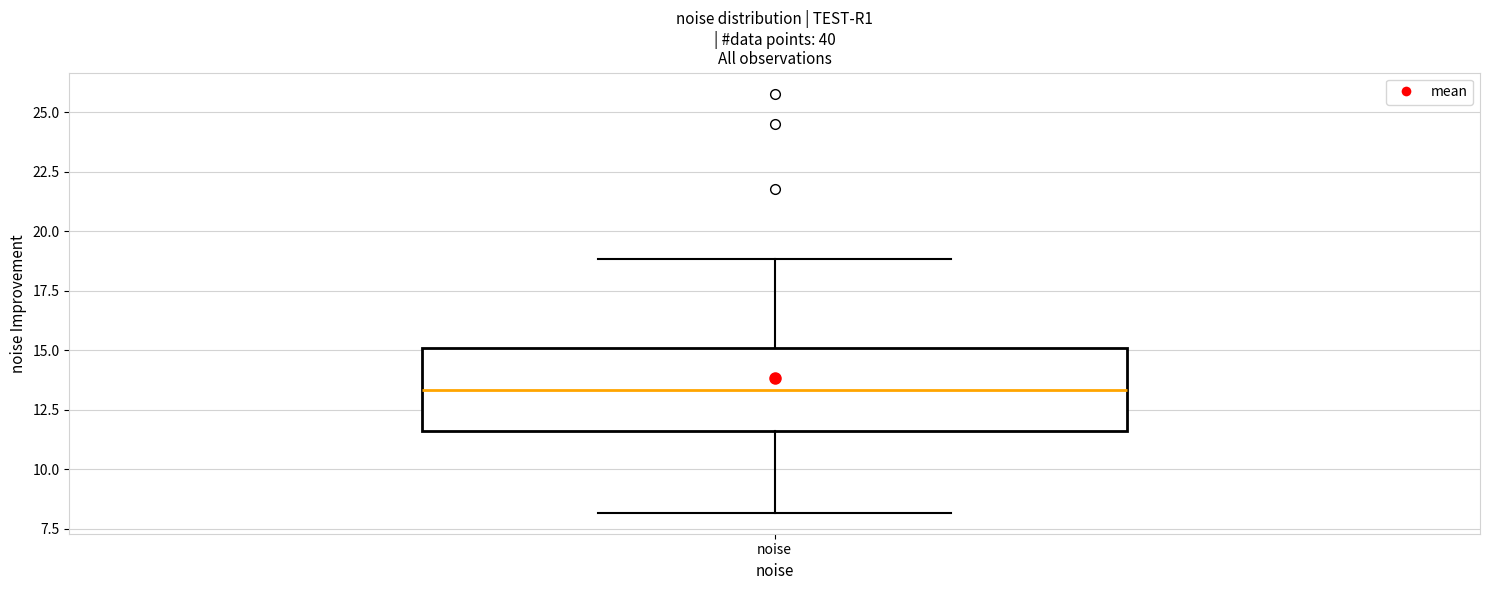

Read this box plot against the y-axis: the position of the median line, the range covered by the box, and the ends of both whiskers. The values are not printed on the chart, so give them approximately, as read against the axis.

median 13.5, box 11.5 to 15.0, whiskers 8.0 to 19.0